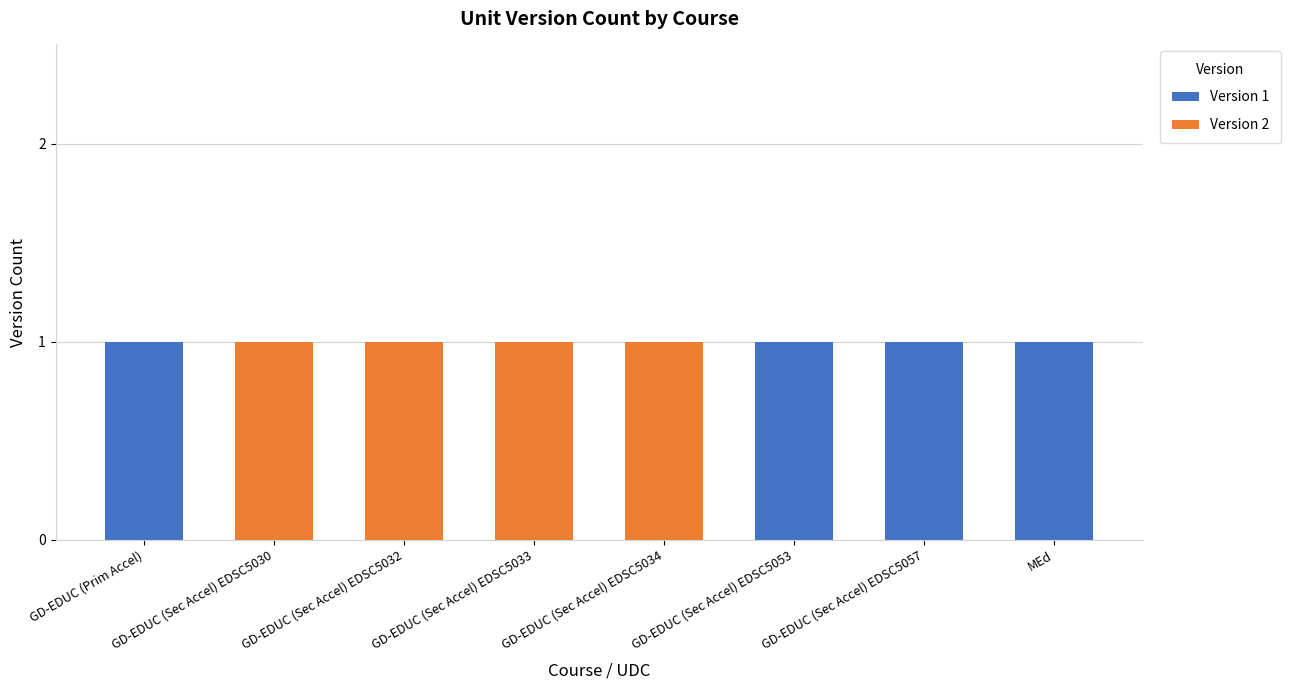

The Version 1 series shows 0 at GD-EDUC (Sec Accel) EDSC5032. True or false?

True